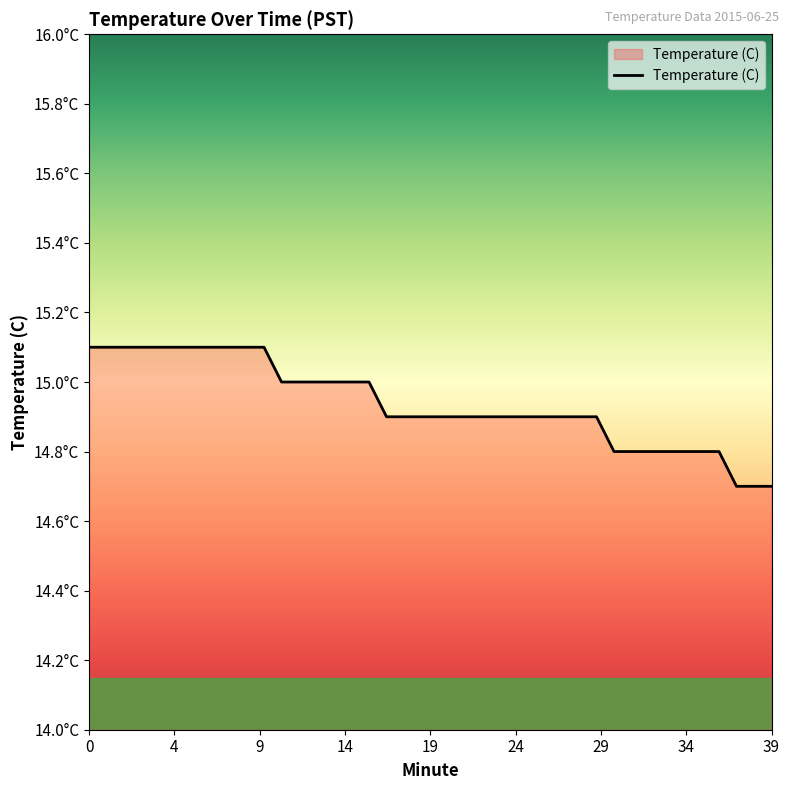

Is this an area chart (filled region under the line)?

Yes